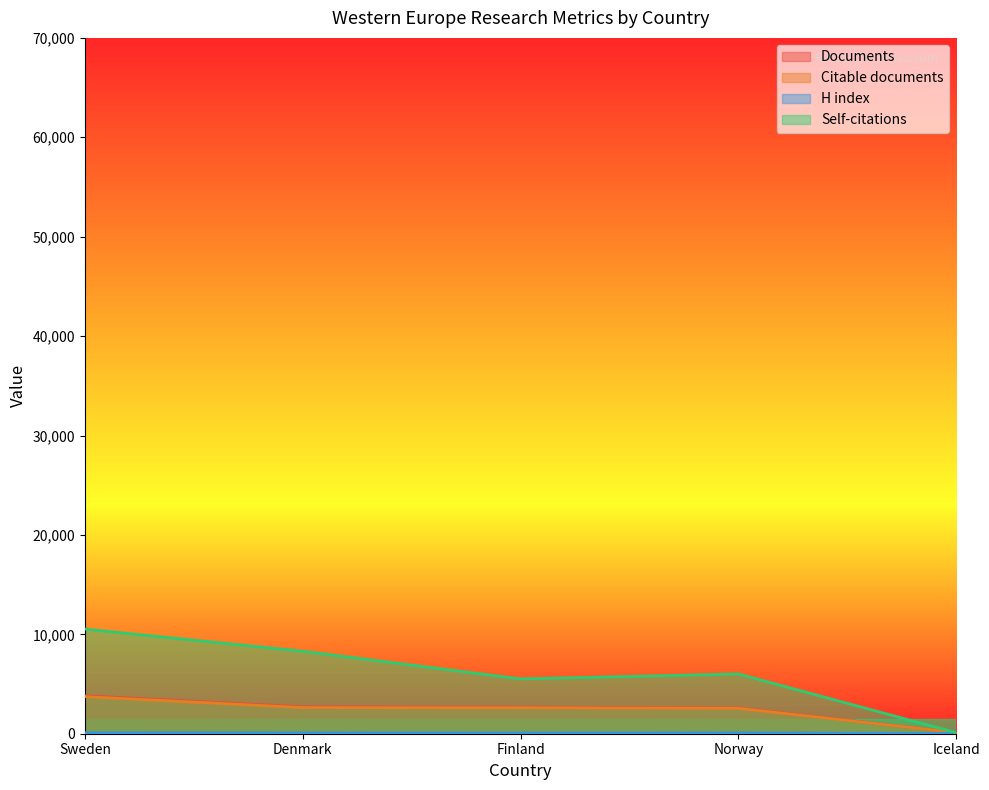

At which category does the chart reach its peak across all series?

Sweden